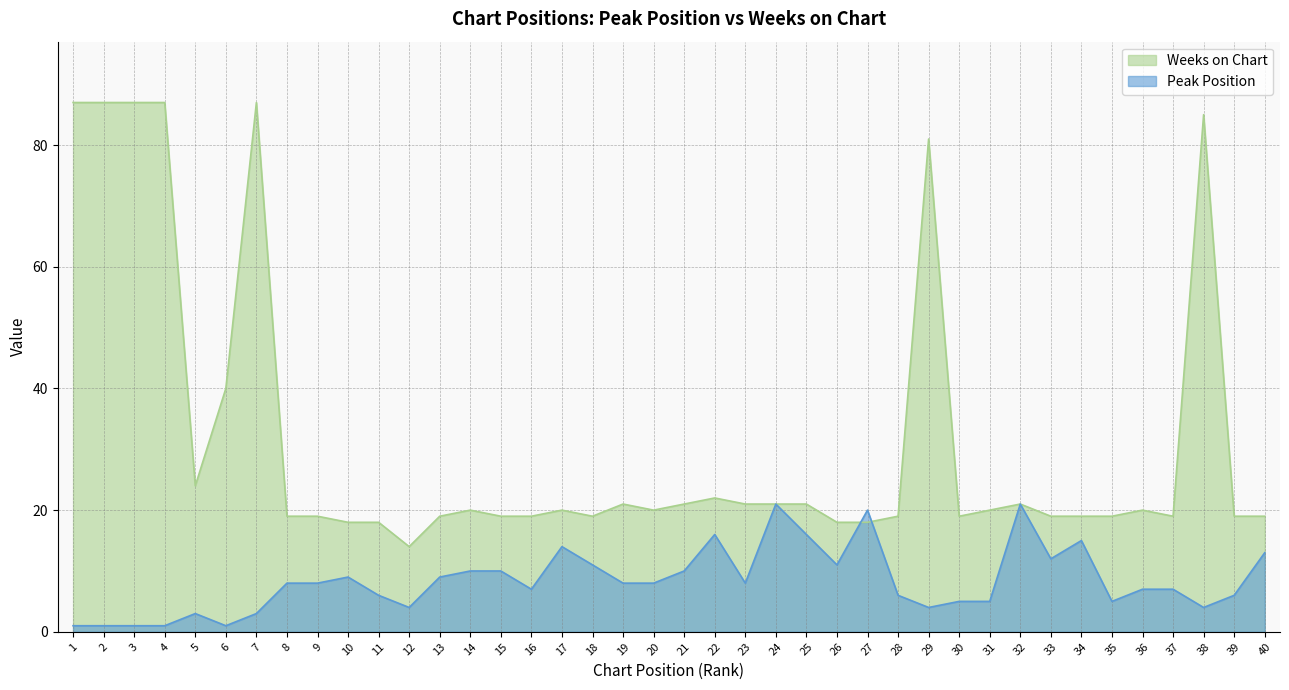

True or false: Peak Position has a value of 3 at 7.

True